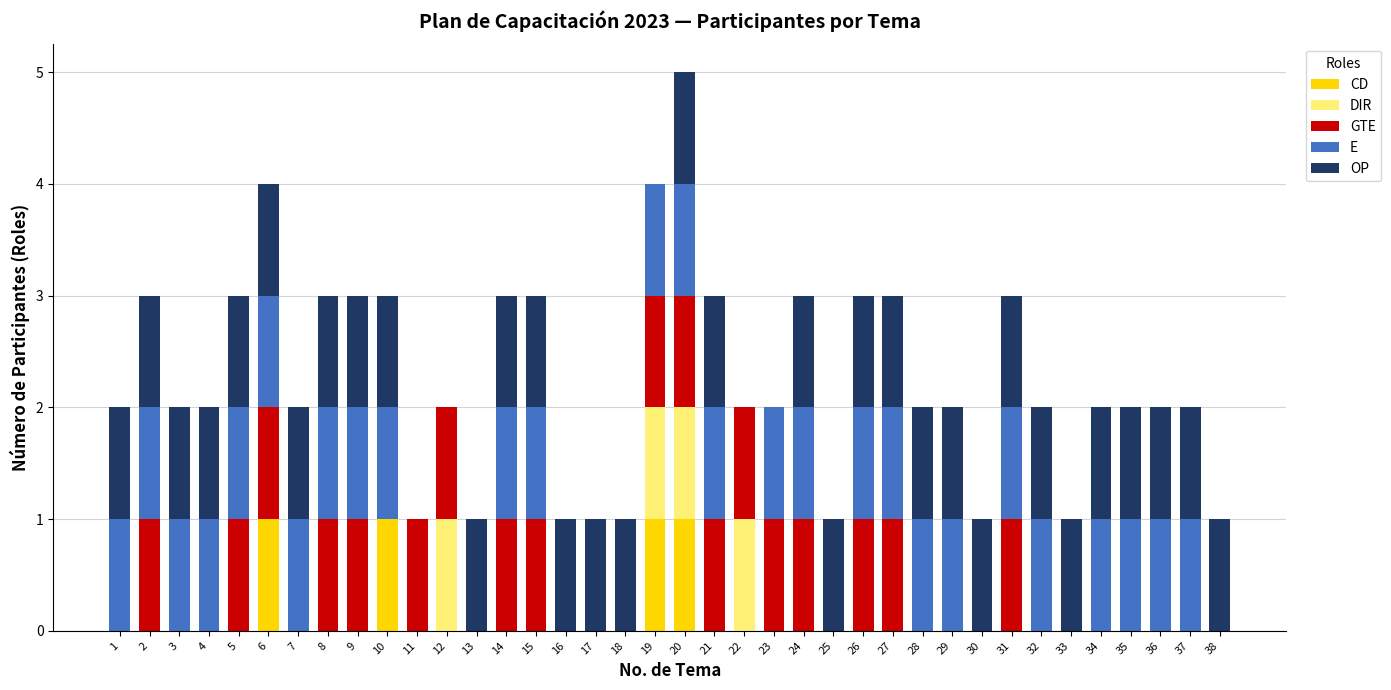

Is it true that CD equals 1 at 4?

False